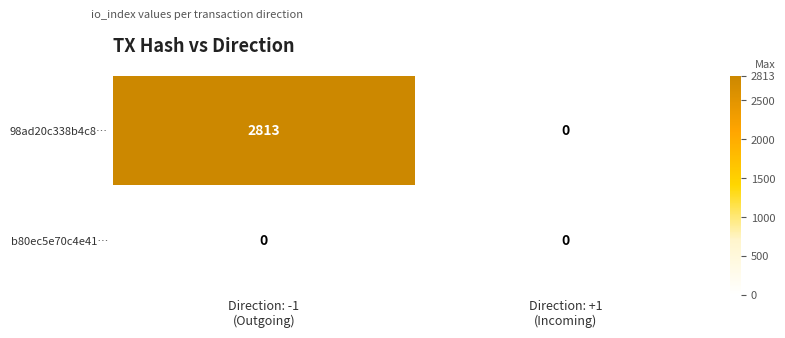

Which series has the largest total across all categories?

98ad20c338b4c8…